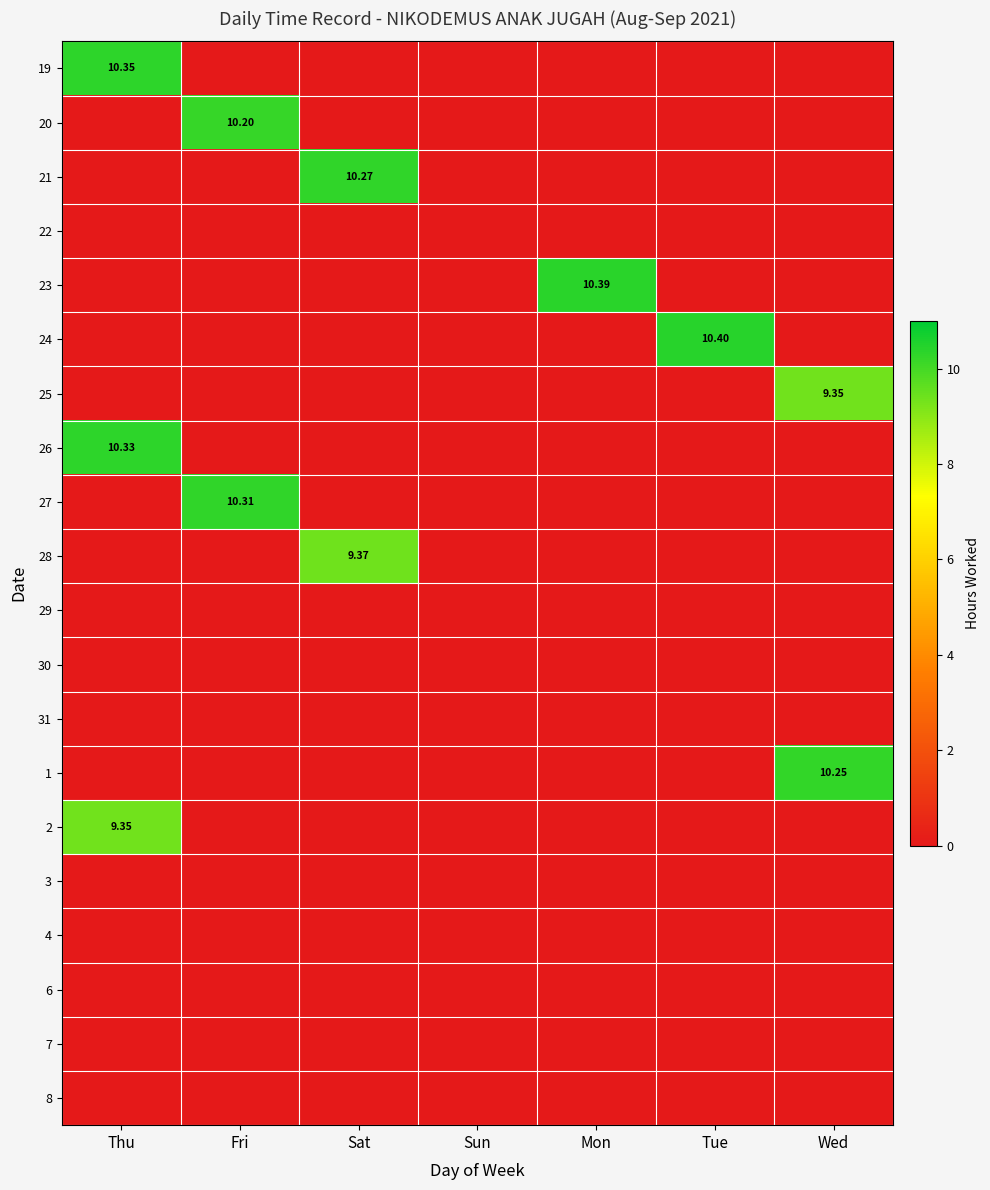

Rank the series at Sun from lowest to highest value.

19, 20, 21, 22, 23, 24, 25, 26, 27, 28, 29, 30, 31, 1, 2, 3, 4, 6, 7, 8